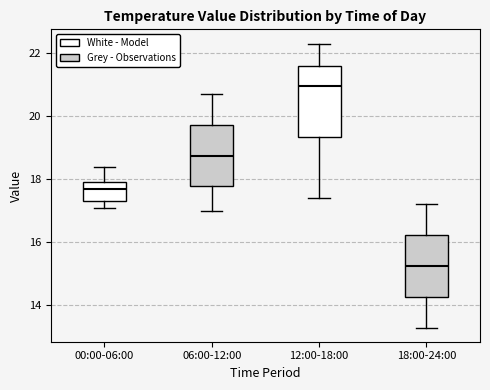

Reading left to right, read every box against the y-axis: the position of its median line, the range the box covers, and the ends of its whiskers. The values are not printed on the chart, so give them approximately, as read against the axis.

00:00-06:00: median 17.8, box 17.4 to 18.0, whiskers 17.2 to 18.4
06:00-12:00: median 18.8, box 17.8 to 19.8, whiskers 17.0 to 20.8
12:00-18:00: median 21.0, box 19.4 to 21.6, whiskers 17.4 to 22.4
18:00-24:00: median 15.2, box 14.2 to 16.2, whiskers 13.4 to 17.2